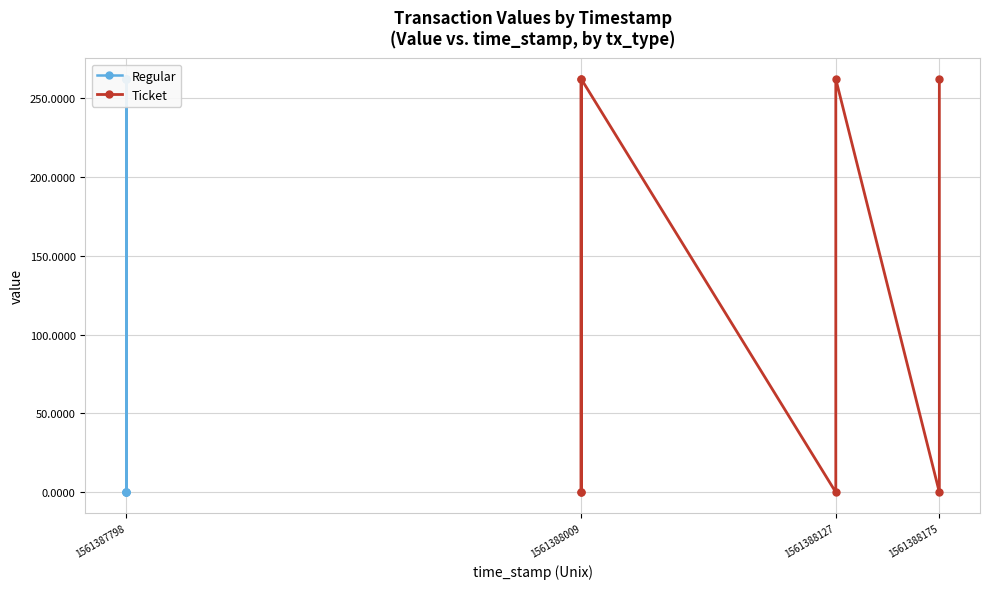

Rank the series by their maximum value, from lowest to highest.

Regular, Ticket